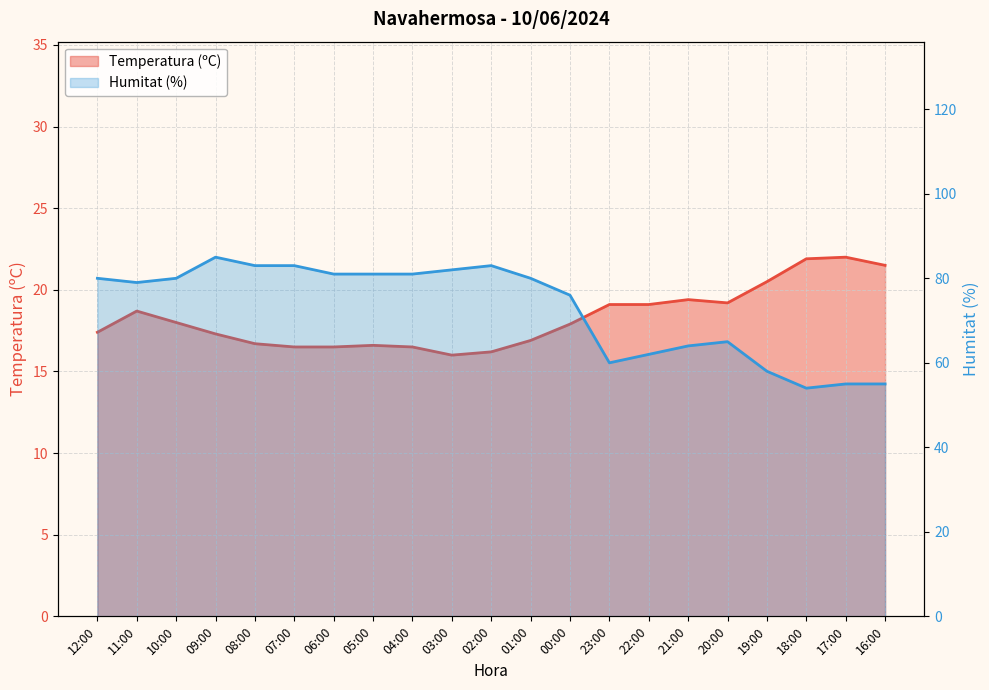

Which category has the highest value in the Humitat (%) series?

09:00